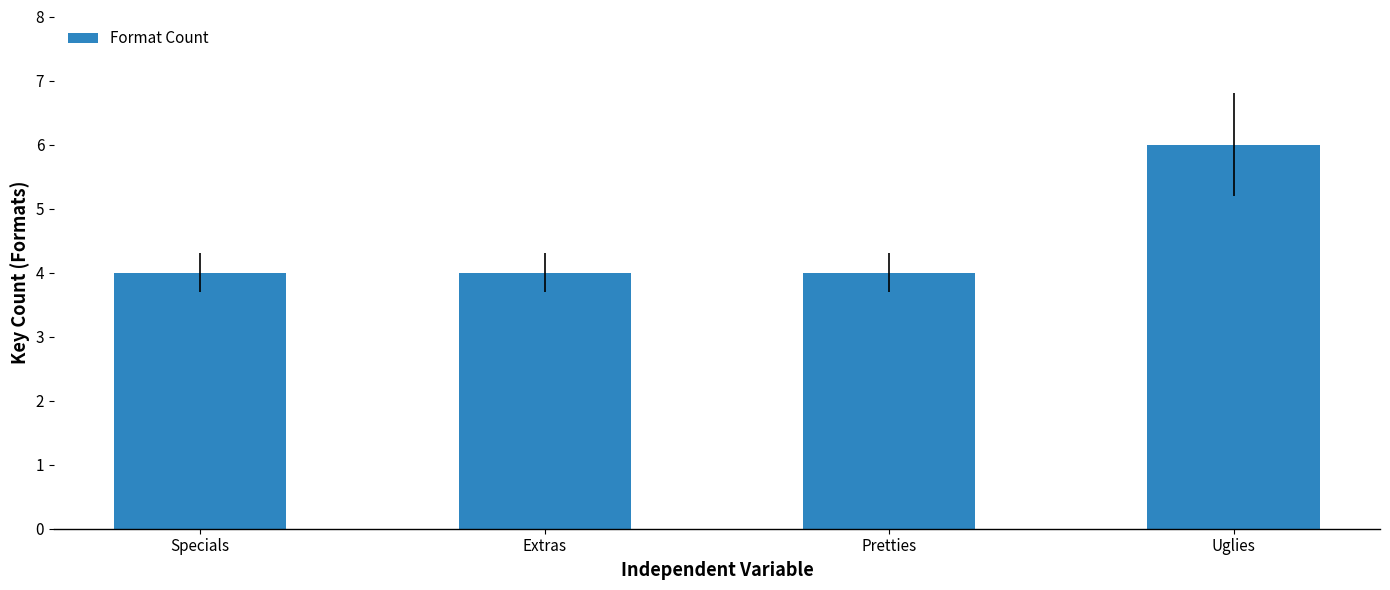

The chart shows a value of 4 at Extras. True or false?

True